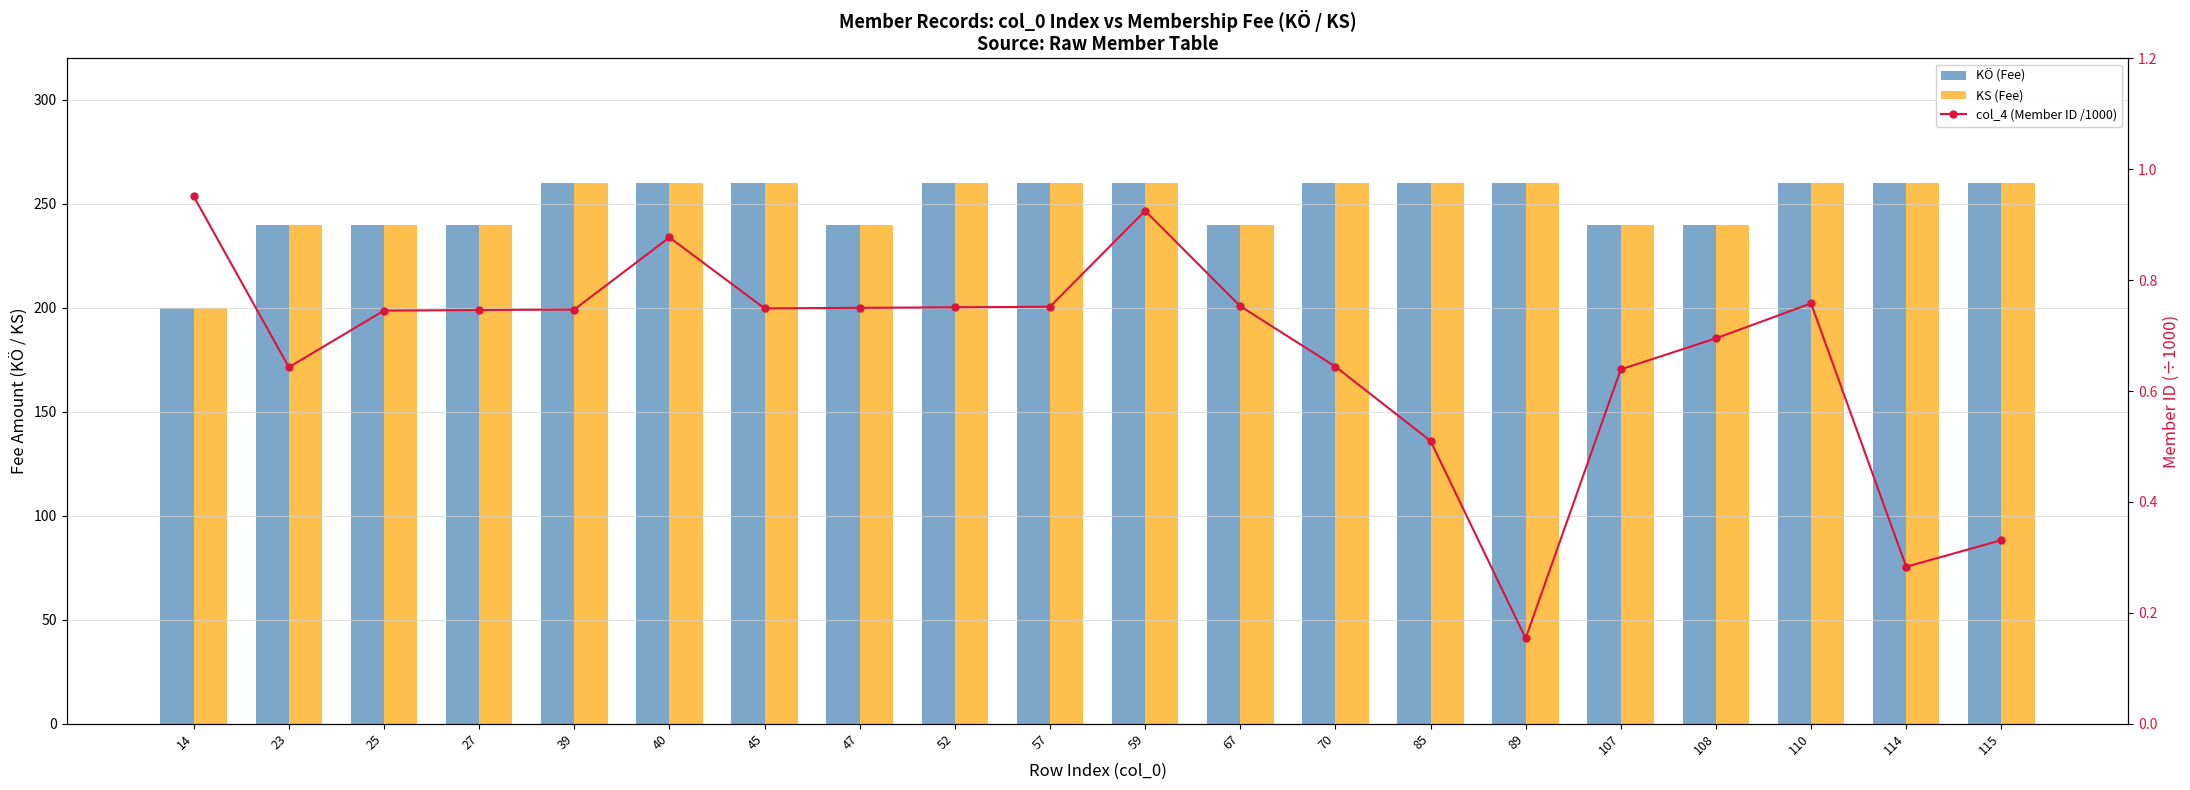

Reading right to left, transcribe all the data shown in this chart.

KÖ (Fee): 260.0	260.0	260.0	240.0	240.0	260.0	260.0	260.0	240.0	260.0	260.0	260.0	240.0	260.0	260.0	260.0	240.0	240.0	240.0	200.0
KS (Fee): 260.0	260.0	260.0	240.0	240.0	260.0	260.0	260.0	240.0	260.0	260.0	260.0	240.0	260.0	260.0	260.0	240.0	240.0	240.0	200.0
col_4 (Member ID /1000): 0.3	0.3	0.8	0.7	0.6	0.2	0.5	0.6	0.8	0.9	0.8	0.8	0.8	0.7	0.9	0.7	0.7	0.7	0.6	1.0